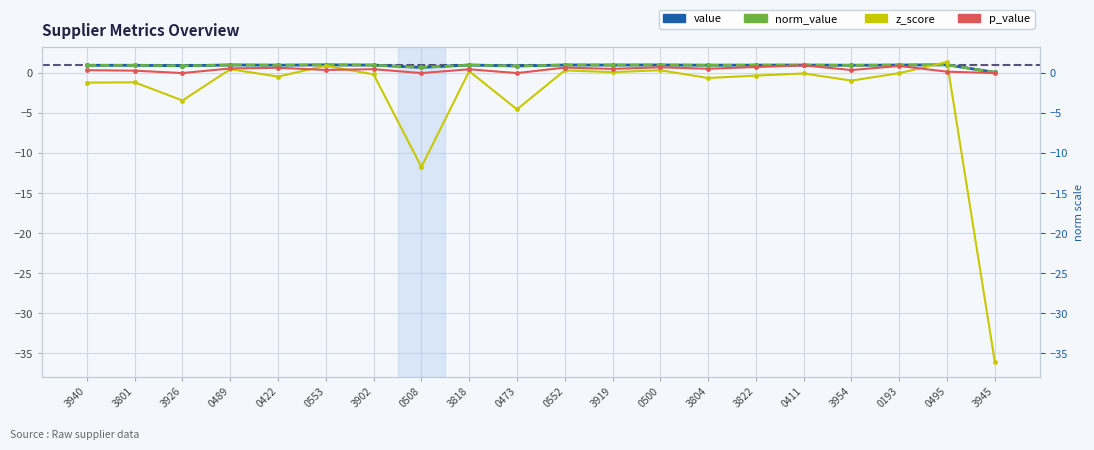

What is the difference between the highest and lowest values at 3954?

1.9